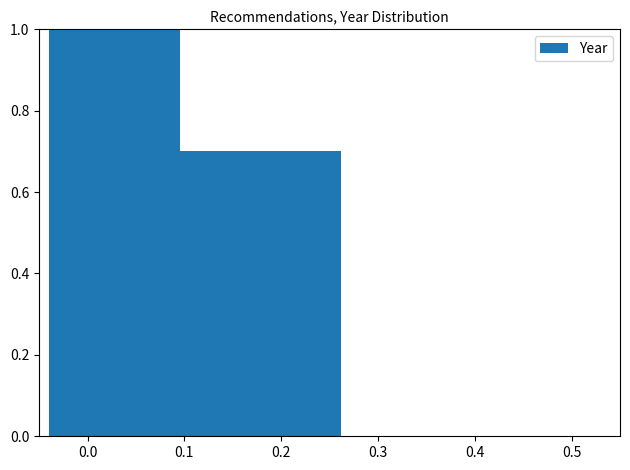

What is the greatest value displayed?

1.0